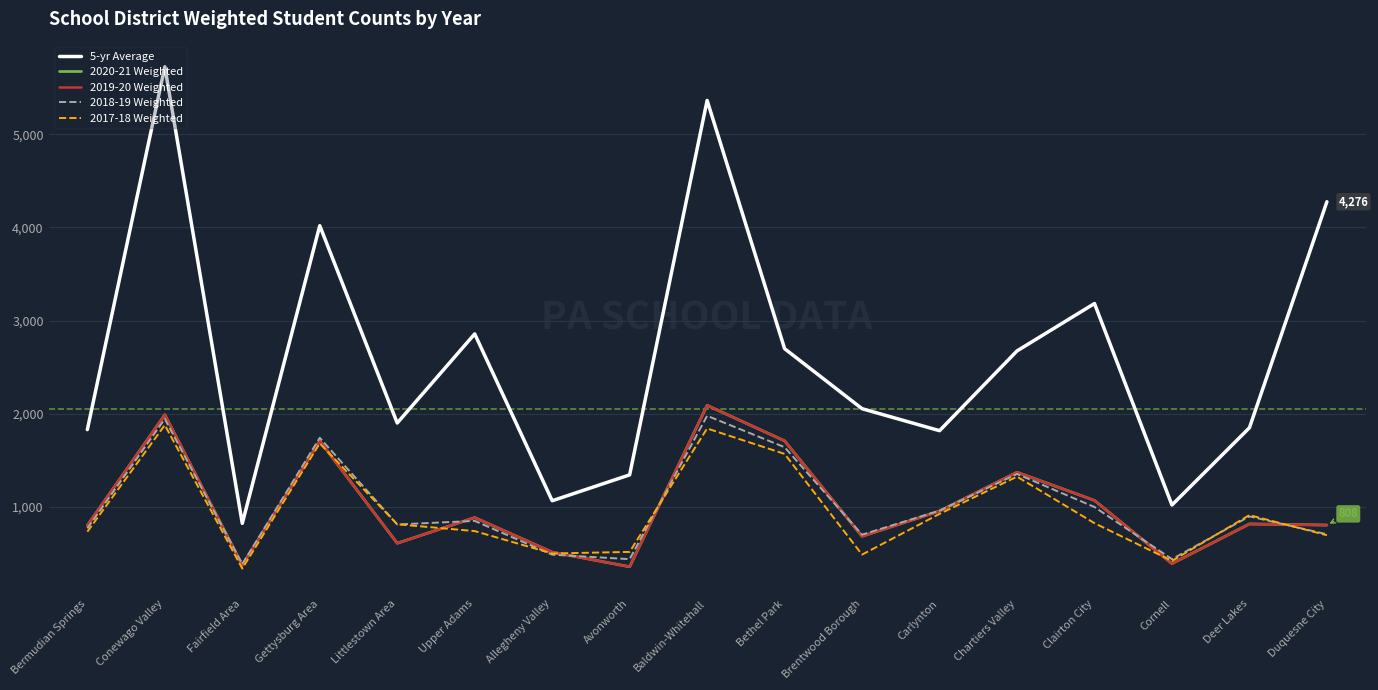

True or false: 5-yr Average and 2020-21 Weighted intersect in this chart.

False